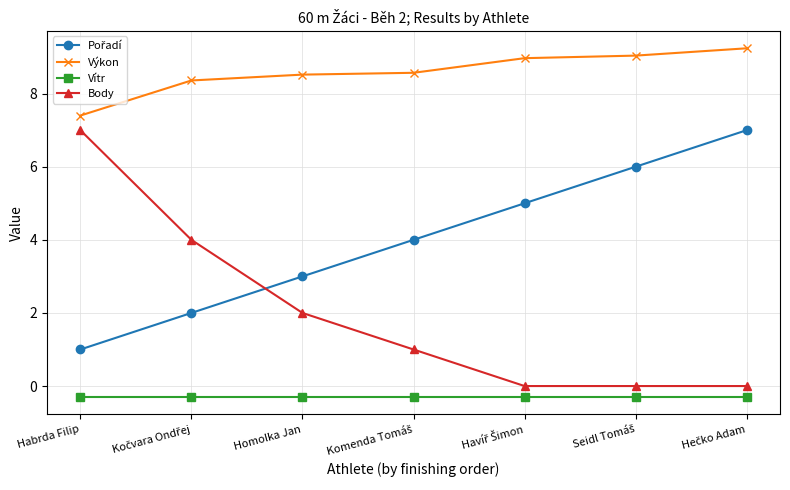

True or false: Výkon and Body intersect in this chart.

False